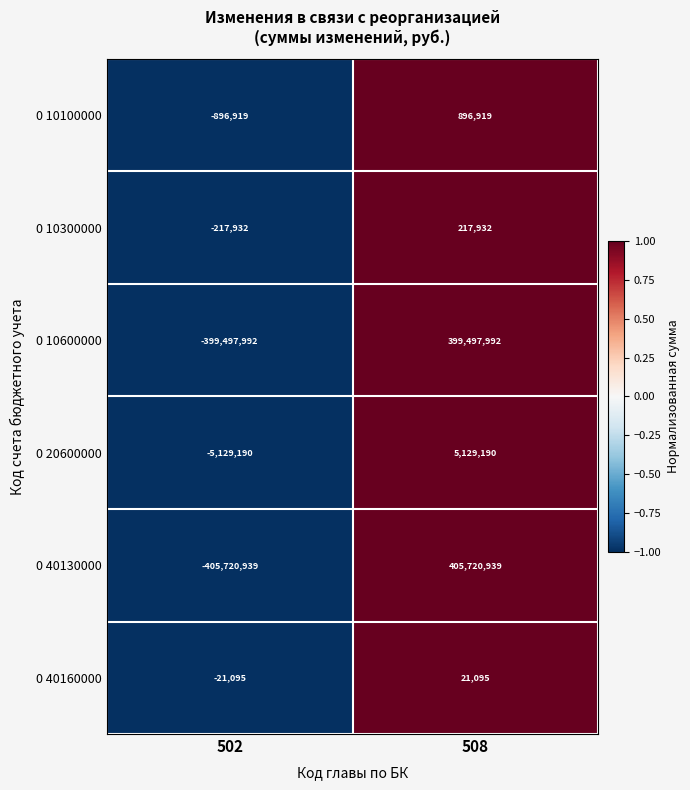

Rank the series at 508 from lowest to highest value.

0 40160000, 0 10300000, 0 10100000, 0 20600000, 0 10600000, 0 40130000